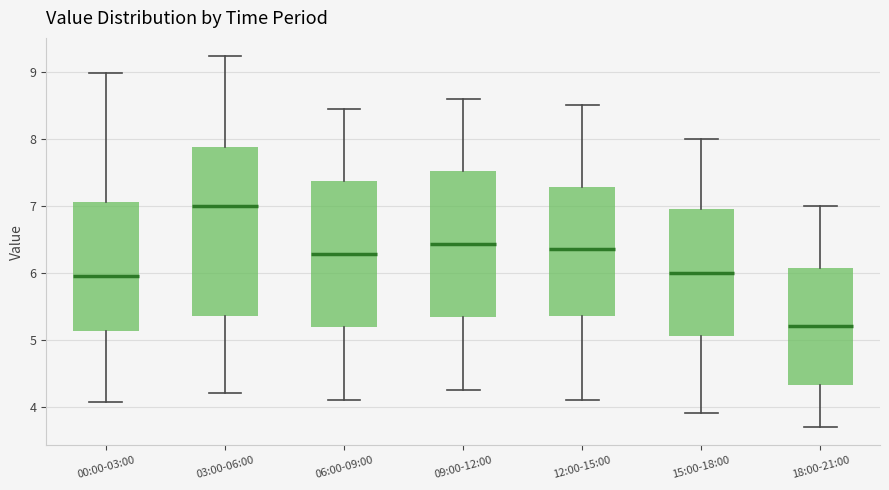

Which box's median line is the lowest?

18:00-21:00